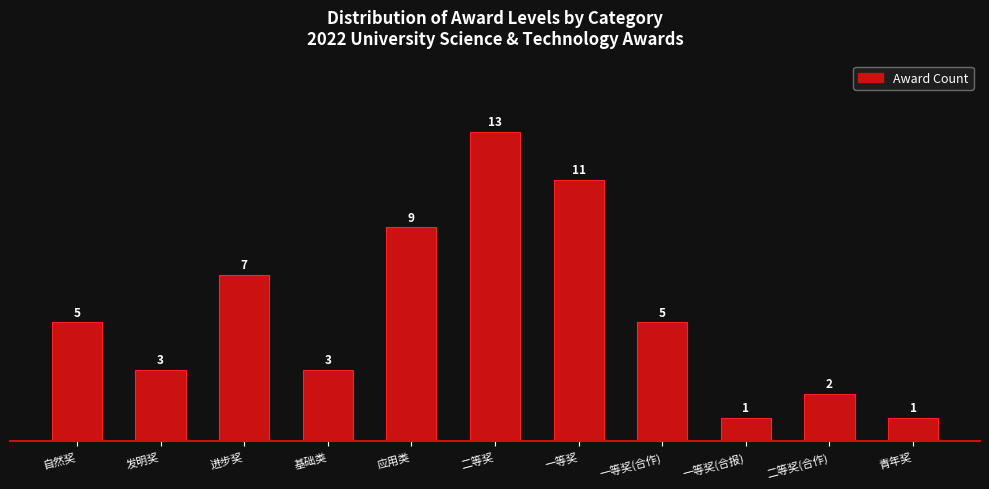

Reading left to right, extract all data points from this chart.

自然奖=5	发明奖=3	进步奖=7	基础类=3	应用类=9	二等奖=13	一等奖=11	一等奖(合作)=5	一等奖(合报)=1	二等奖(合作)=2	青年奖=1